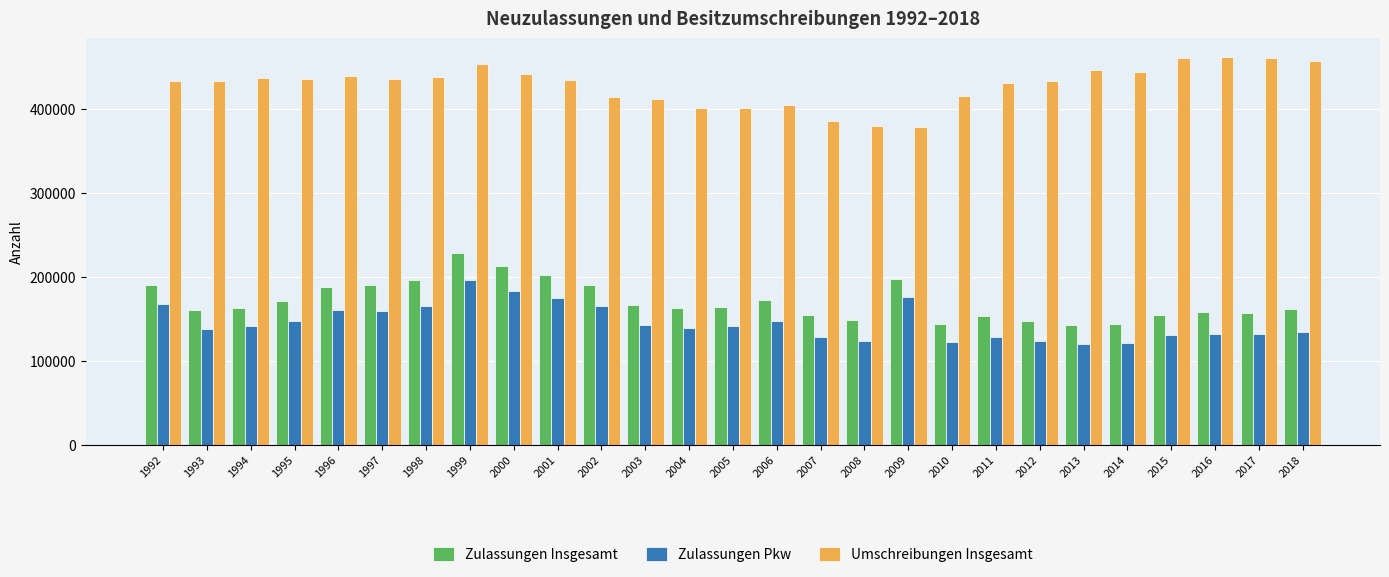

What is the spread (max minus min) of values at 2012?

309003